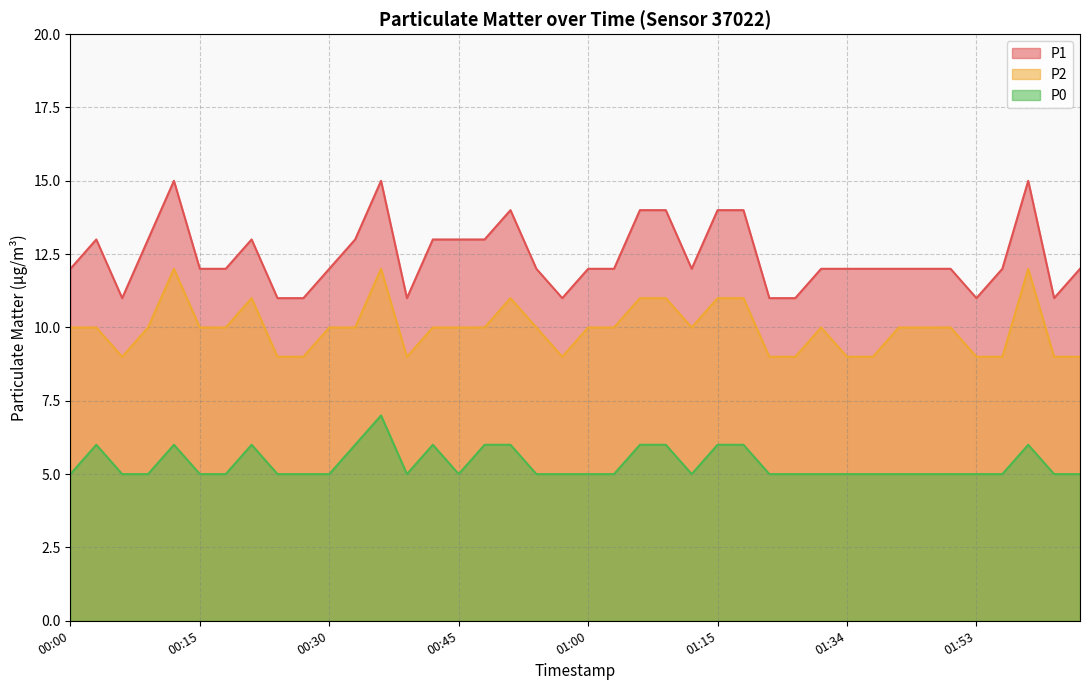

Count the number of data series in this chart.

3